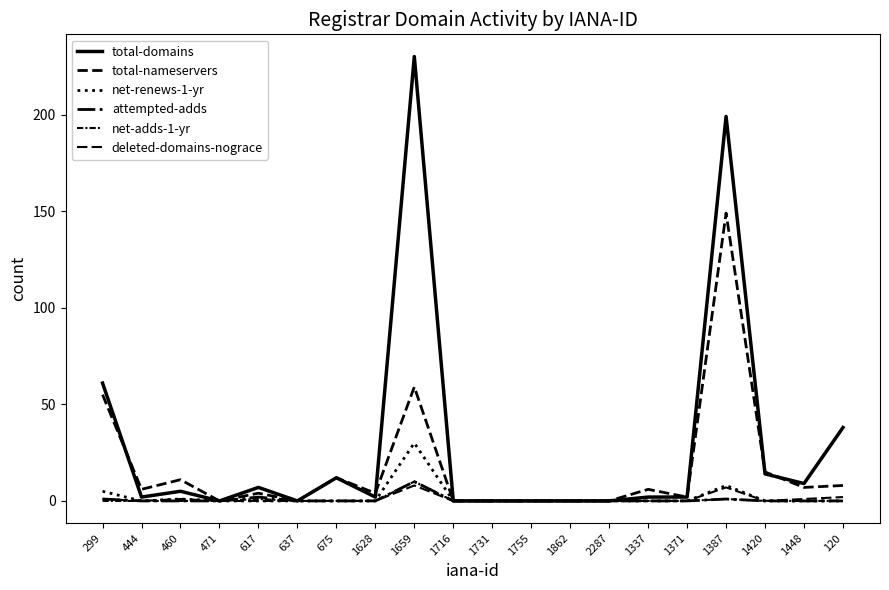

The value of net-renews-1-yr at 675 is -14. True or false?

False